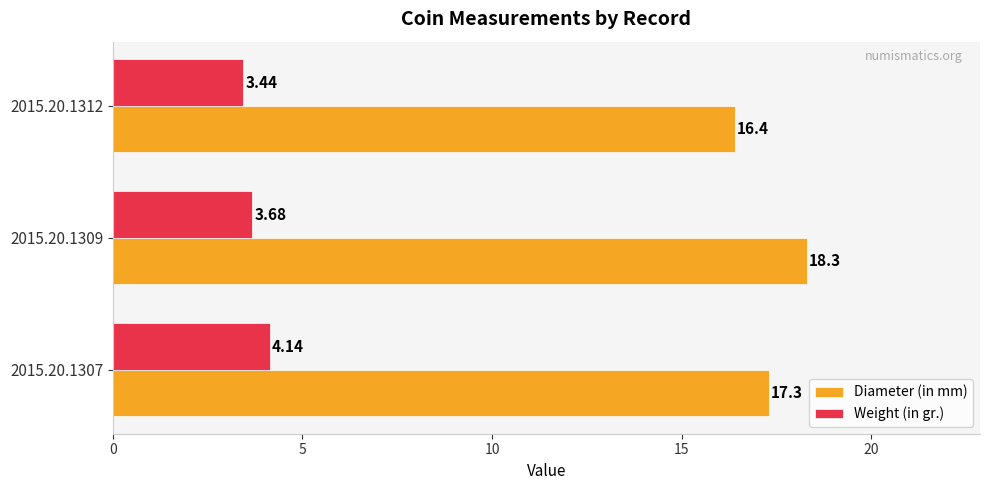

Which series has the largest total across all categories?

Diameter (in mm)